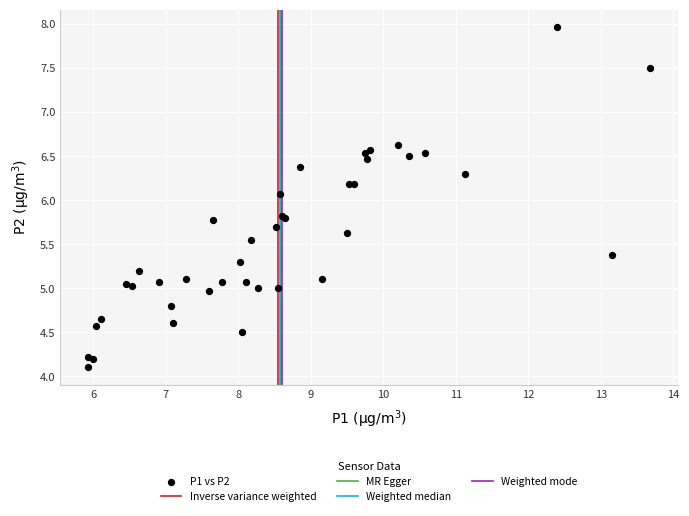

What Y value in the scatter plot is closest to 6?

6.1